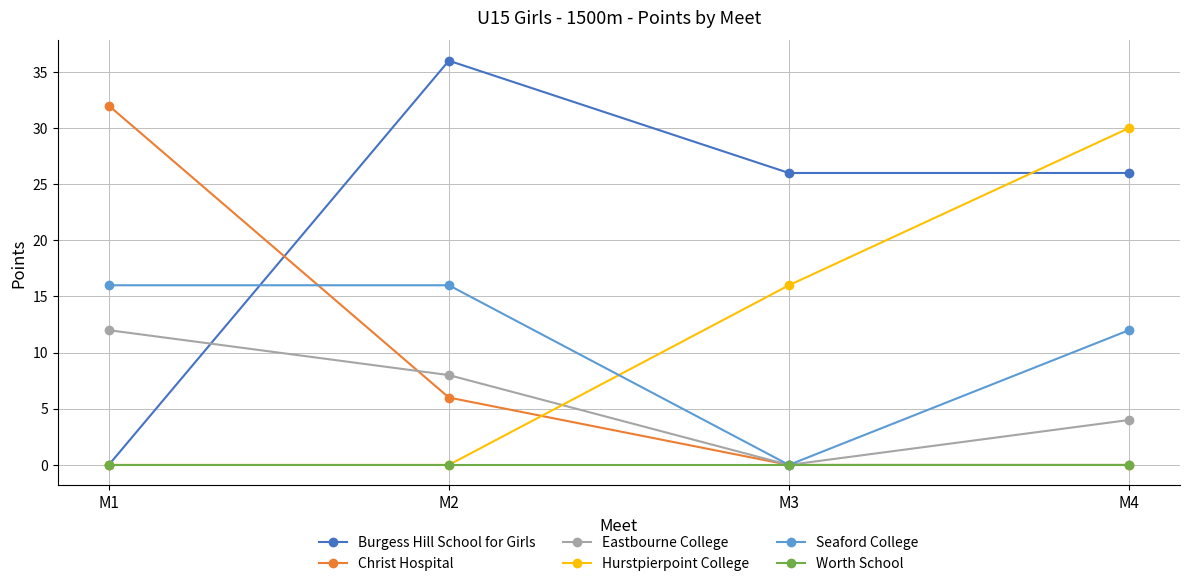

What is the sum of all Hurstpierpoint College values?

46